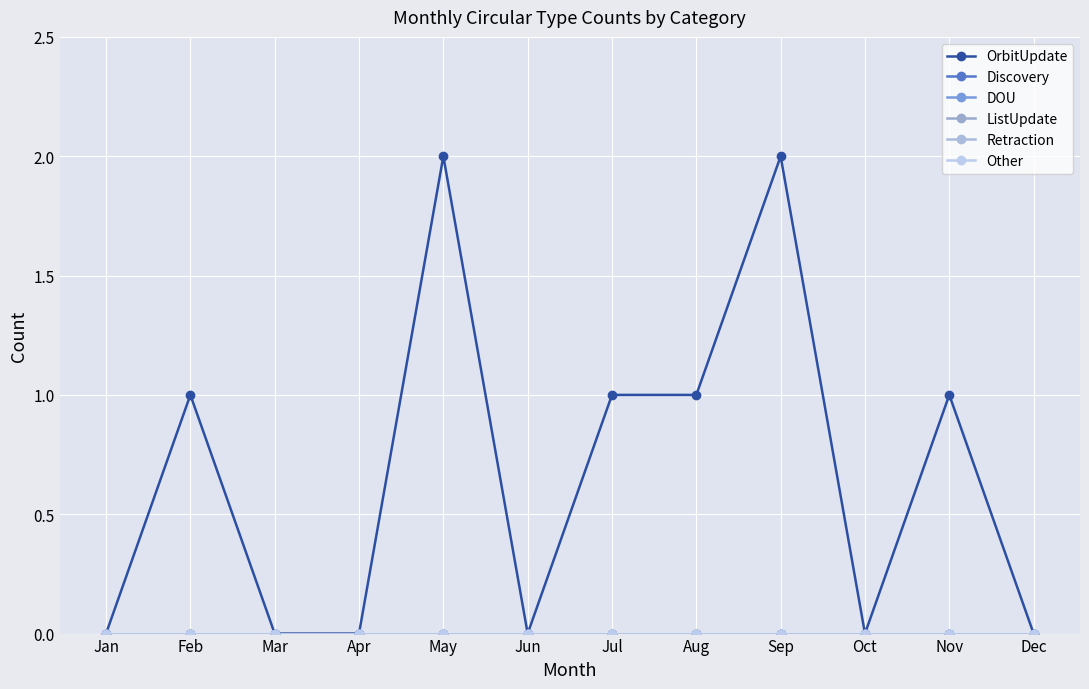

Reading left to right, transcribe all the data shown in this chart.

OrbitUpdate: Jan=0	Feb=1	Mar=0	Apr=0	May=2	Jun=0	Jul=1	Aug=1	Sep=2	Oct=0	Nov=1	Dec=0
Discovery: Jan=0	Feb=0	Mar=0	Apr=0	May=0	Jun=0	Jul=0	Aug=0	Sep=0	Oct=0	Nov=0	Dec=0
DOU: Jan=0	Feb=0	Mar=0	Apr=0	May=0	Jun=0	Jul=0	Aug=0	Sep=0	Oct=0	Nov=0	Dec=0
ListUpdate: Jan=0	Feb=0	Mar=0	Apr=0	May=0	Jun=0	Jul=0	Aug=0	Sep=0	Oct=0	Nov=0	Dec=0
Retraction: Jan=0	Feb=0	Mar=0	Apr=0	May=0	Jun=0	Jul=0	Aug=0	Sep=0	Oct=0	Nov=0	Dec=0
Other: Jan=0	Feb=0	Mar=0	Apr=0	May=0	Jun=0	Jul=0	Aug=0	Sep=0	Oct=0	Nov=0	Dec=0